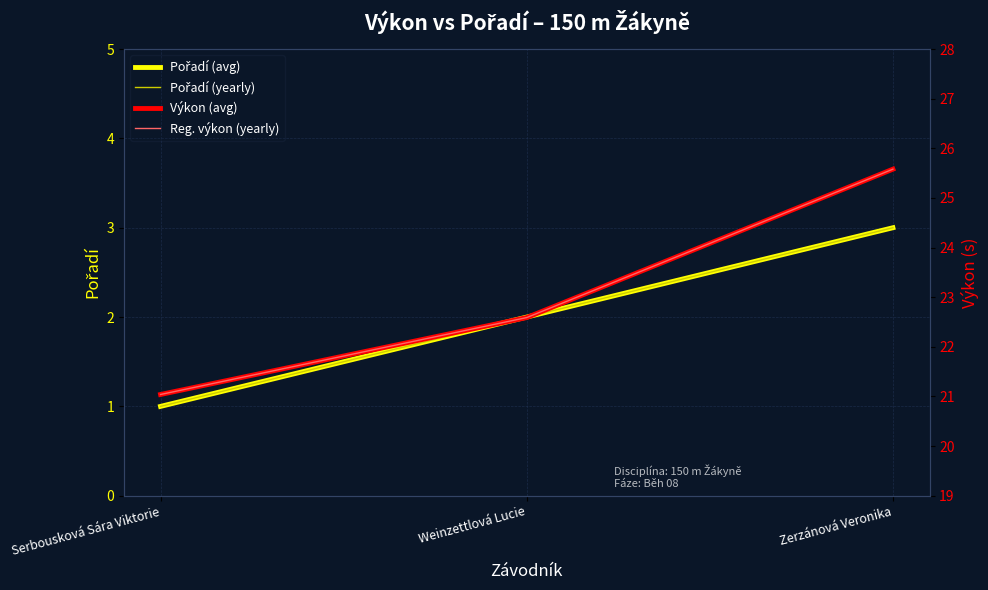

Which has a higher value, Serbousková Sára Viktorie or Weinzettlová Lucie?

Weinzettlová Lucie